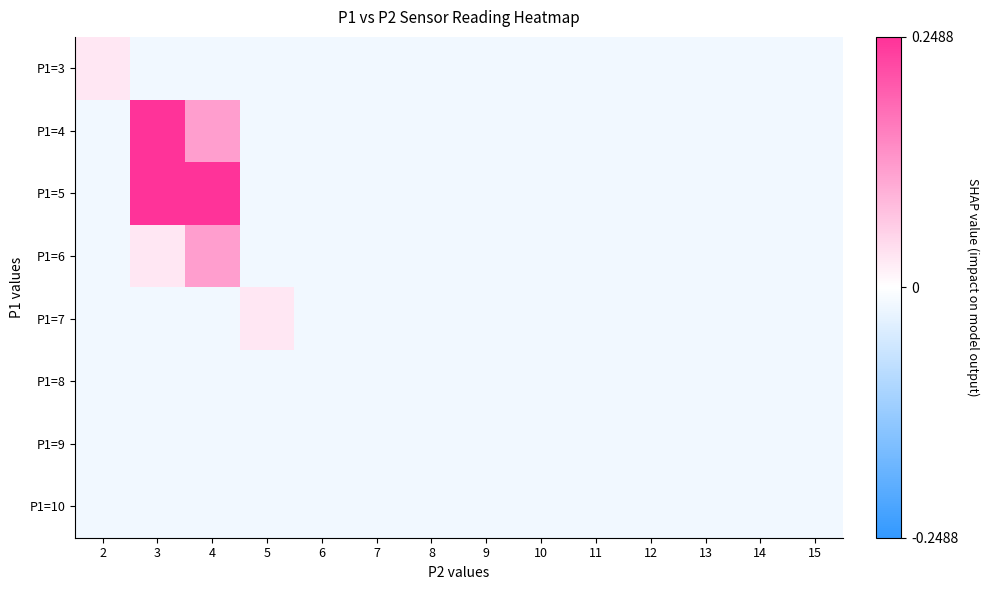

Reading left to right, list all the values displayed in this chart.

P1=3: 2=0.0	3=-0.0	4=-0.0	5=-0.0	6=-0.0	7=-0.0	8=-0.0	9=-0.0	10=-0.0	11=-0.0	12=-0.0	13=-0.0	14=-0.0	15=-0.0
P1=4: 2=-0.0	3=0.4	4=0.1	5=-0.0	6=-0.0	7=-0.0	8=-0.0	9=-0.0	10=-0.0	11=-0.0	12=-0.0	13=-0.0	14=-0.0	15=-0.0
P1=5: 2=-0.0	3=0.2	4=0.6	5=-0.0	6=-0.0	7=-0.0	8=-0.0	9=-0.0	10=-0.0	11=-0.0	12=-0.0	13=-0.0	14=-0.0	15=-0.0
P1=6: 2=-0.0	3=0.0	4=0.1	5=-0.0	6=-0.0	7=-0.0	8=-0.0	9=-0.0	10=-0.0	11=-0.0	12=-0.0	13=-0.0	14=-0.0	15=-0.0
P1=7: 2=-0.0	3=-0.0	4=-0.0	5=0.0	6=-0.0	7=-0.0	8=-0.0	9=-0.0	10=-0.0	11=-0.0	12=-0.0	13=-0.0	14=-0.0	15=-0.0
P1=8: 2=-0.0	3=-0.0	4=-0.0	5=-0.0	6=-0.0	7=-0.0	8=-0.0	9=-0.0	10=-0.0	11=-0.0	12=-0.0	13=-0.0	14=-0.0	15=-0.0
P1=9: 2=-0.0	3=-0.0	4=-0.0	5=-0.0	6=-0.0	7=-0.0	8=-0.0	9=-0.0	10=-0.0	11=-0.0	12=-0.0	13=-0.0	14=-0.0	15=-0.0
P1=10: 2=-0.0	3=-0.0	4=-0.0	5=-0.0	6=-0.0	7=-0.0	8=-0.0	9=-0.0	10=-0.0	11=-0.0	12=-0.0	13=-0.0	14=-0.0	15=-0.0